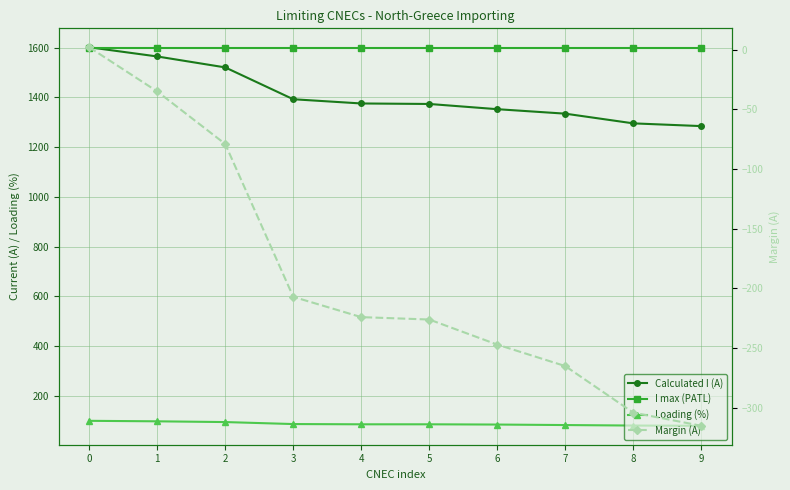

List the labels in order of Calculated I (A) value, smallest first.

9, 8, 7, 6, 5, 4, 3, 2, 1, 0